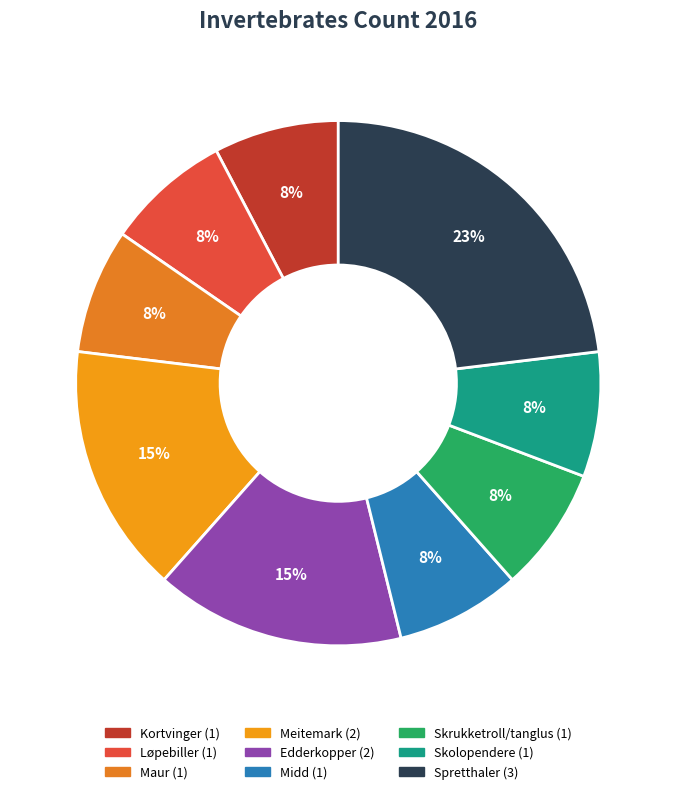

How many slices are in this pie chart?

9